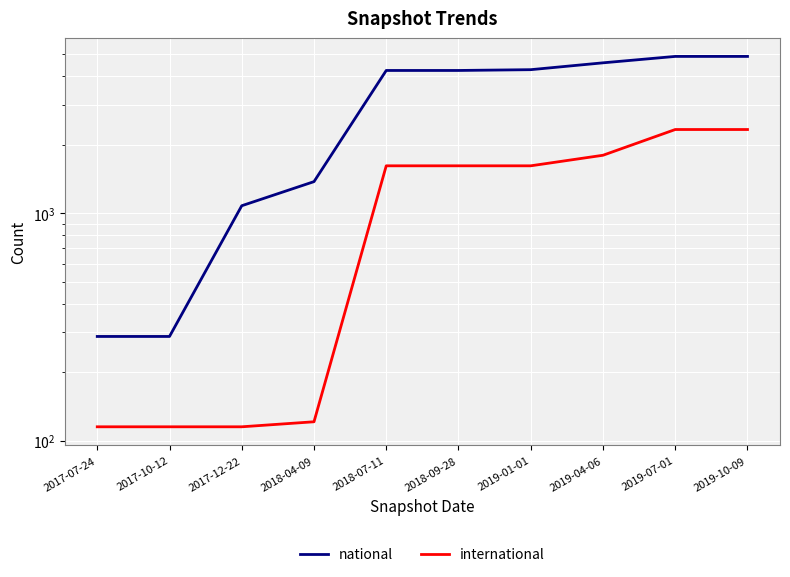

True or false: international and national intersect in this chart.

False